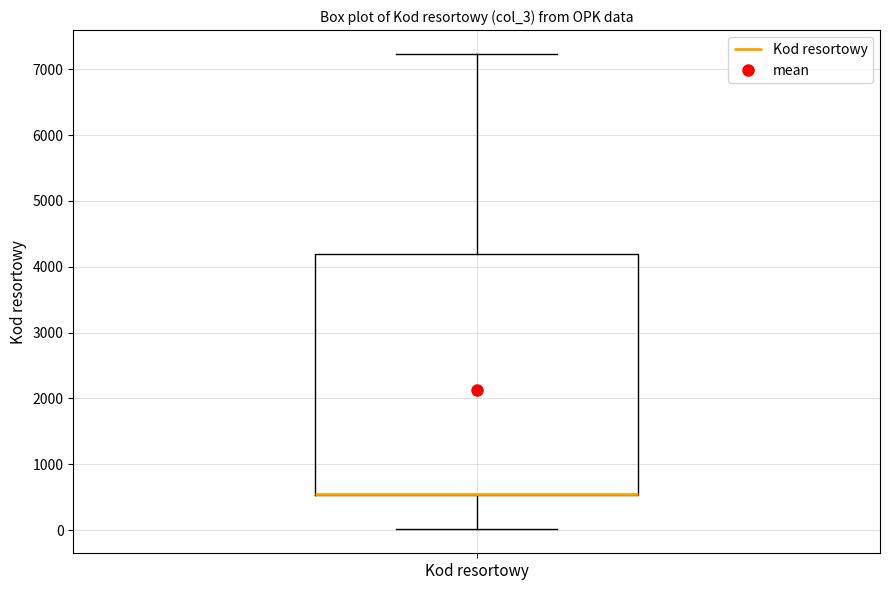

Transcribe this box plot: give where the median line is, the range the box spans, and where the two whiskers end, as read against the y-axis. The values are not printed on the chart, so give them approximately, as read against the axis.

median 600 (drawn on the box's lower edge), box 500 to 4200, whiskers 0 to 7200